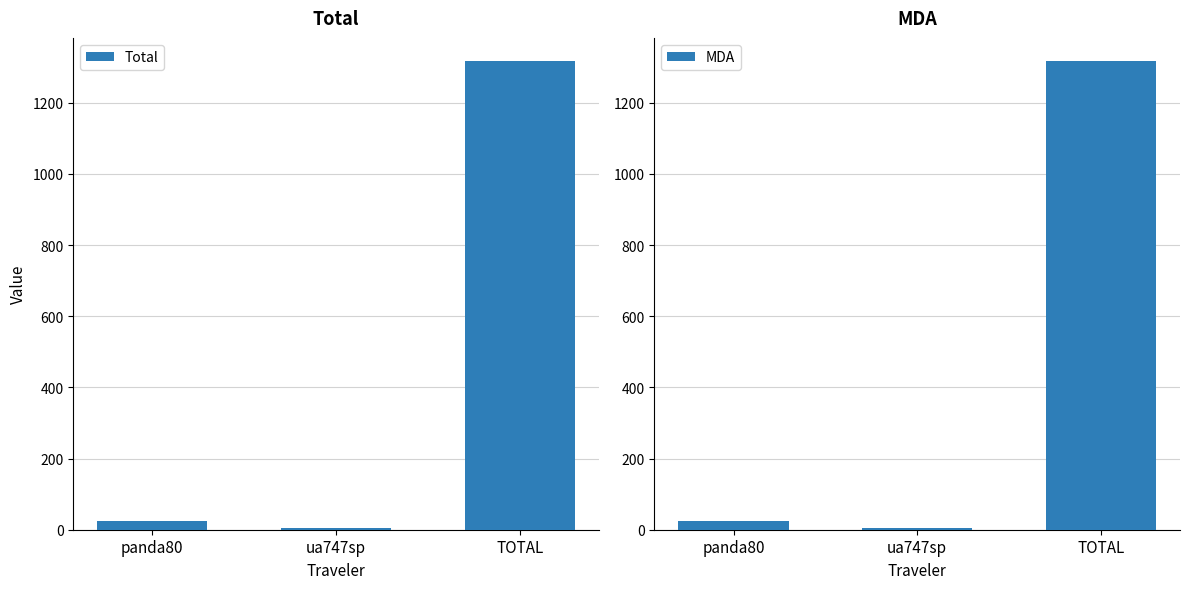

What is the maximum value shown in the chart?

1316.4